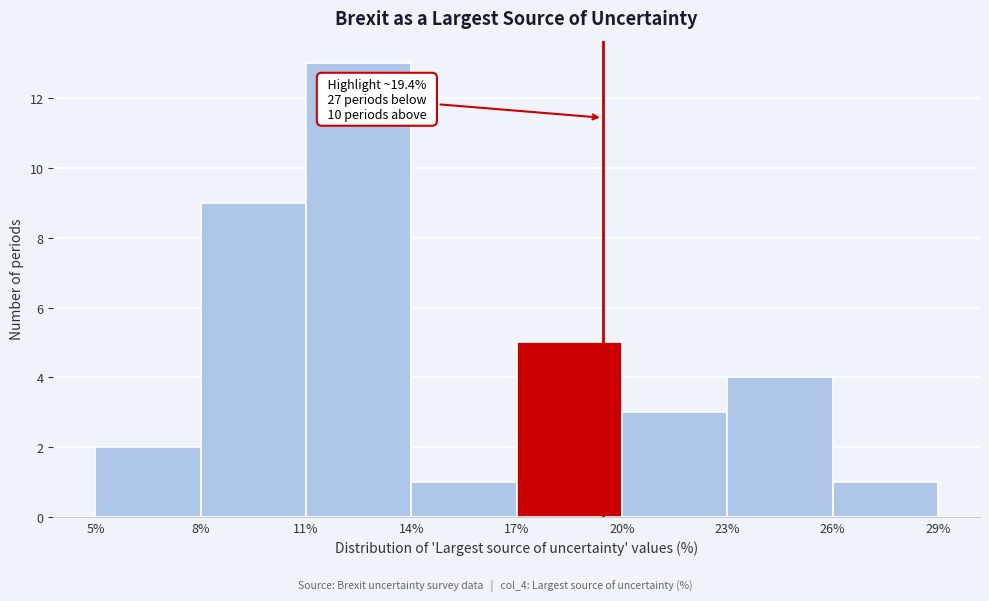

Over which range of the x-axis is the bar tallest?

11% to 14%